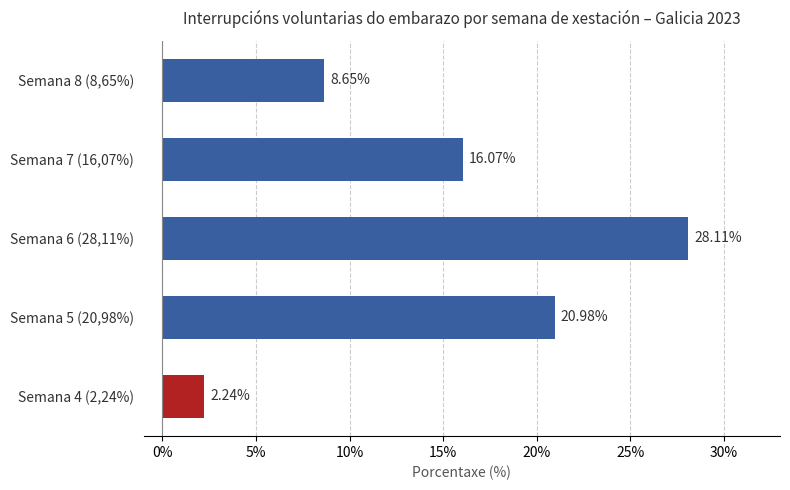

What is the difference between the values at Semana 4 (2,24%) and Semana 8 (8,65%)?

6.4